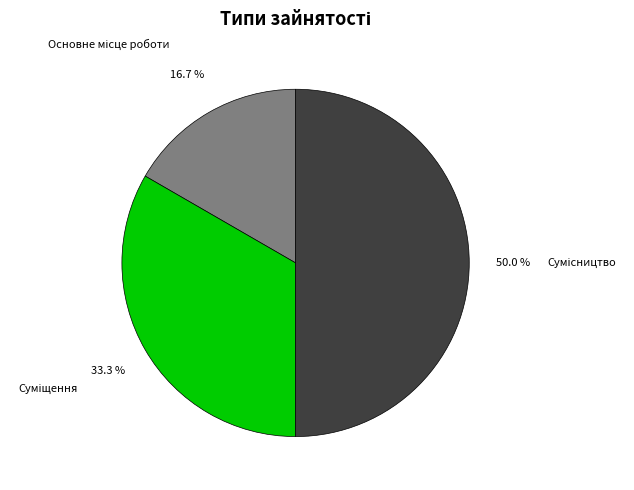

Does Суміщення account for over 50% of the chart?

No